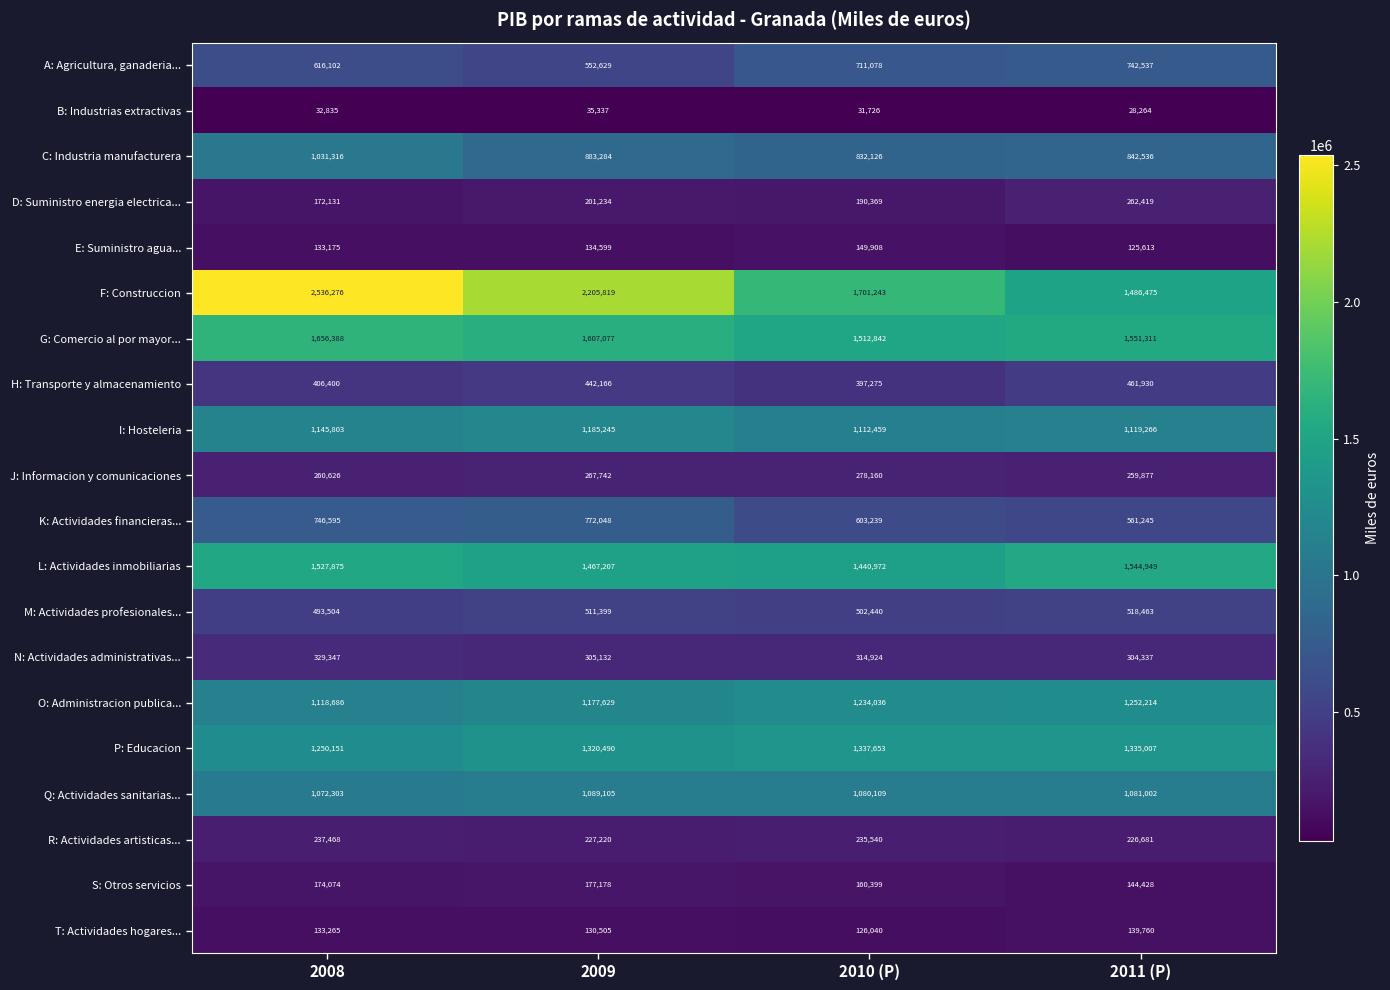

What is the sum of all K: Actividades financieras... values?

2683127